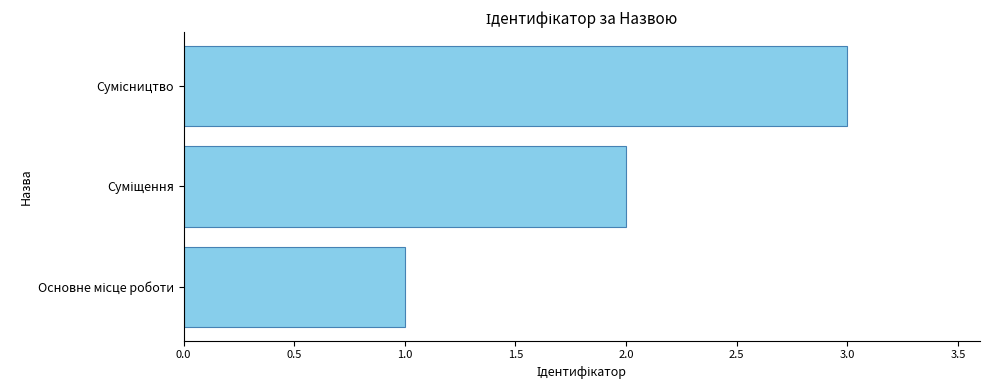

What is the maximum value shown in the chart?

3